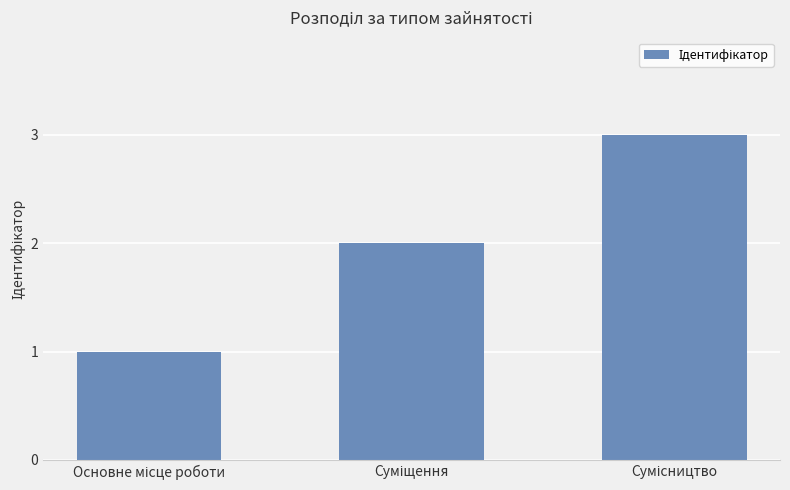

What is the sum of all values?

6